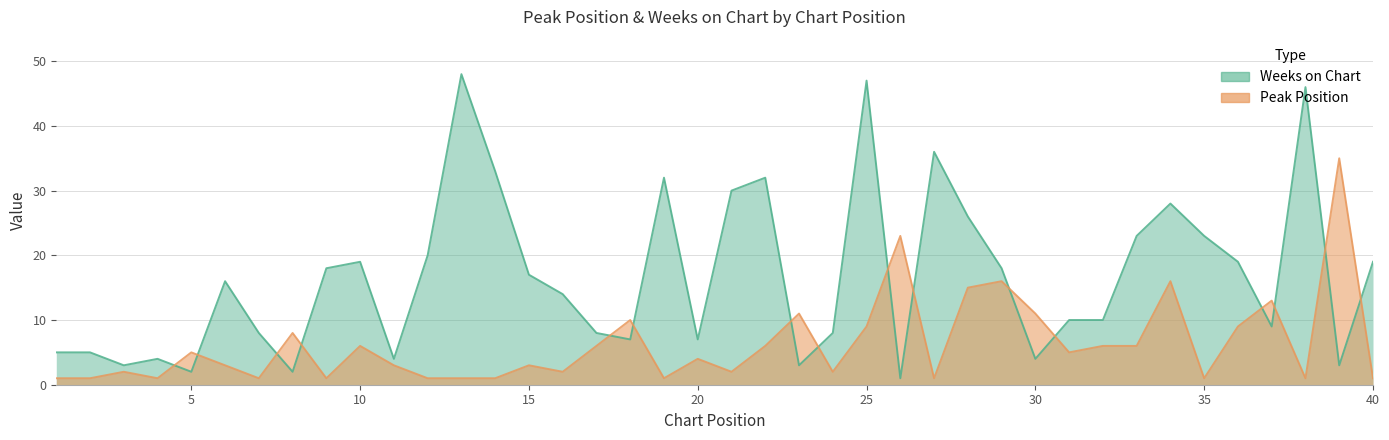

The value of Peak Position at 38 is 1. True or false?

True